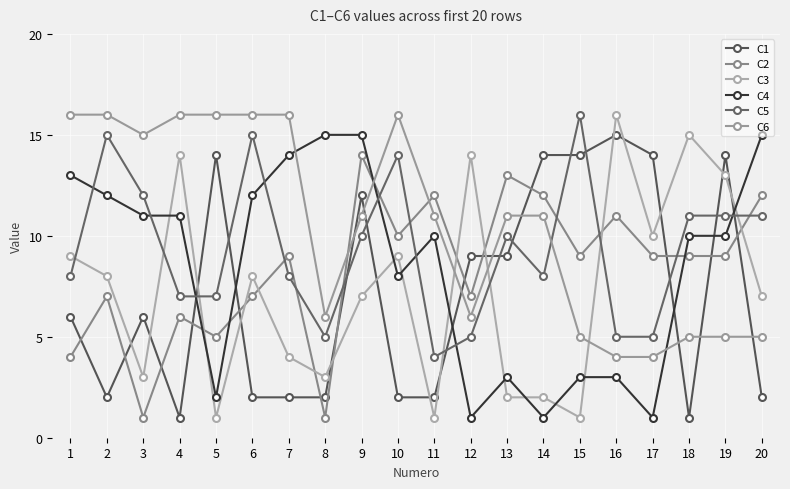

After their last crossing, which series has the higher values: C1 or C4?

C4